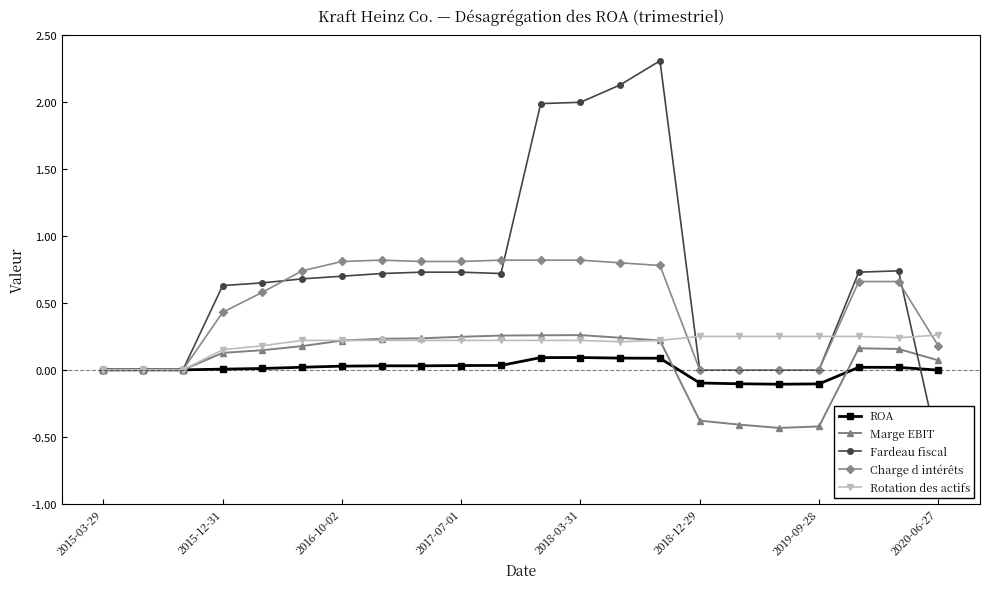

At 16, list the series in order from smallest to largest.

Marge EBIT, ROA, Fardeau fiscal, Charge d intérêts, Rotation des actifs